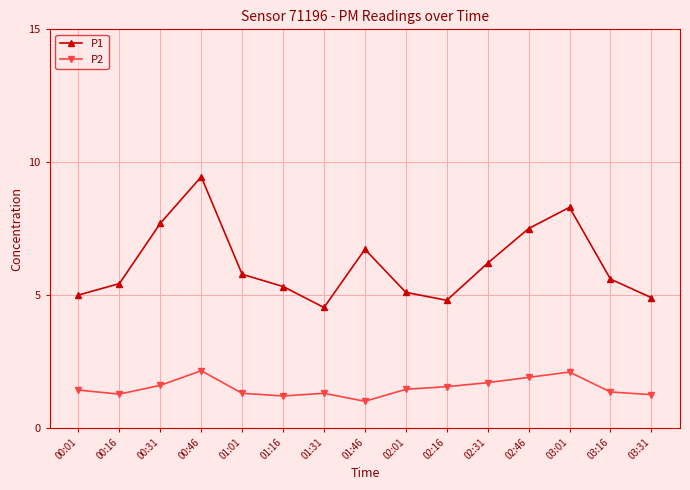

What is the label of the 5th point from the left?

01:01